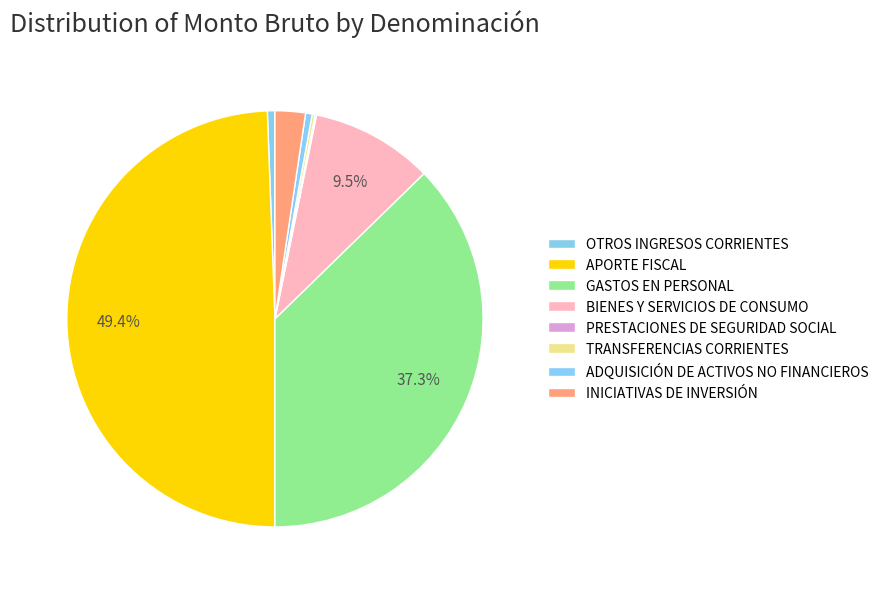

Is the sum of BIENES Y SERVICIOS DE CONSUMO and INICIATIVAS DE INVERSIÓN greater than half?

No